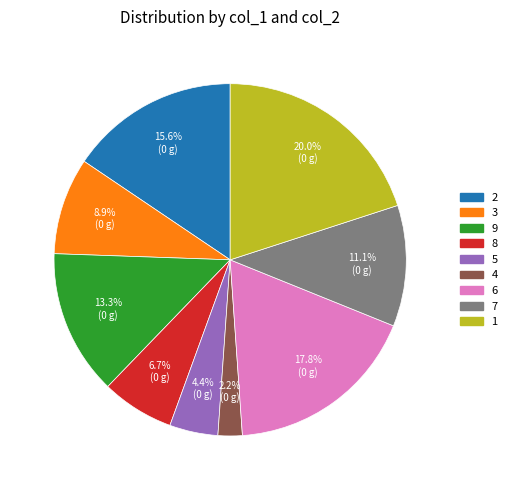

Rank the categories by value from highest to lowest.

1, 6, 2, 9, 7, 3, 8, 5, 4